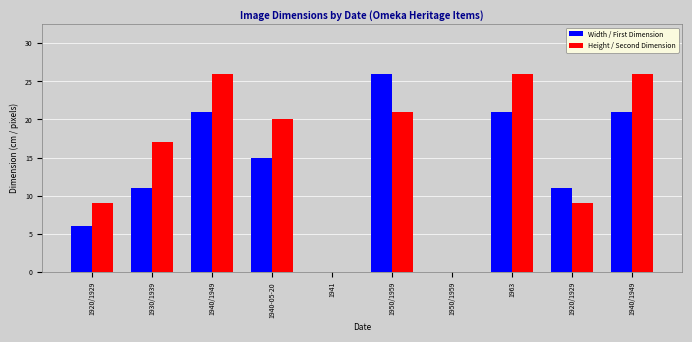

Read the Height / Second Dimension value at 1940-05-20, to the nearest 5.

20